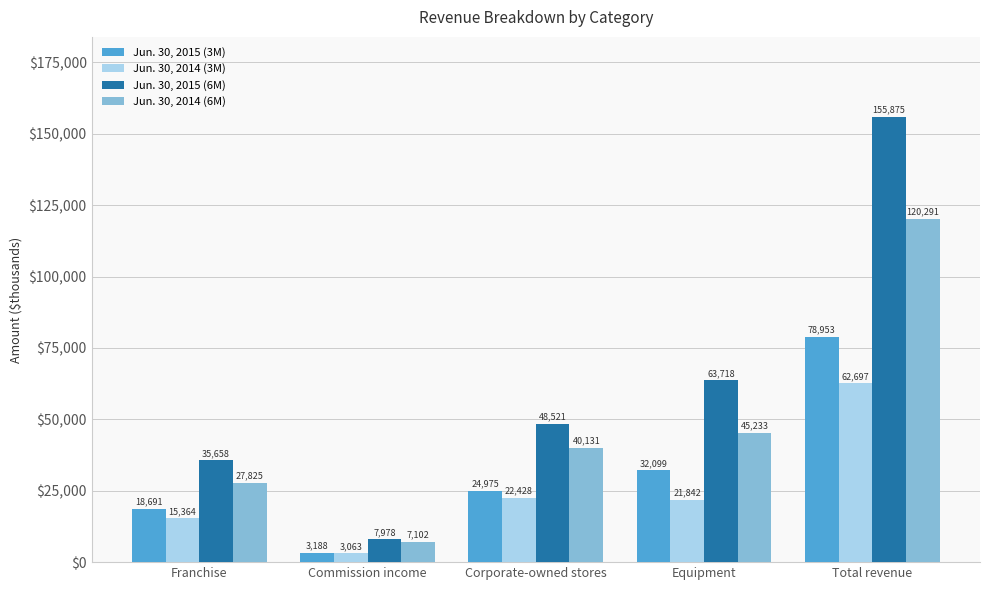

Reading left to right, extract all data points from this chart.

Jun. 30, 2015 (3M): 18691	3188	24975	32099	78953
Jun. 30, 2014 (3M): 15364	3063	22428	21842	62697
Jun. 30, 2015 (6M): 35658	7978	48521	63718	155875
Jun. 30, 2014 (6M): 27825	7102	40131	45233	120291